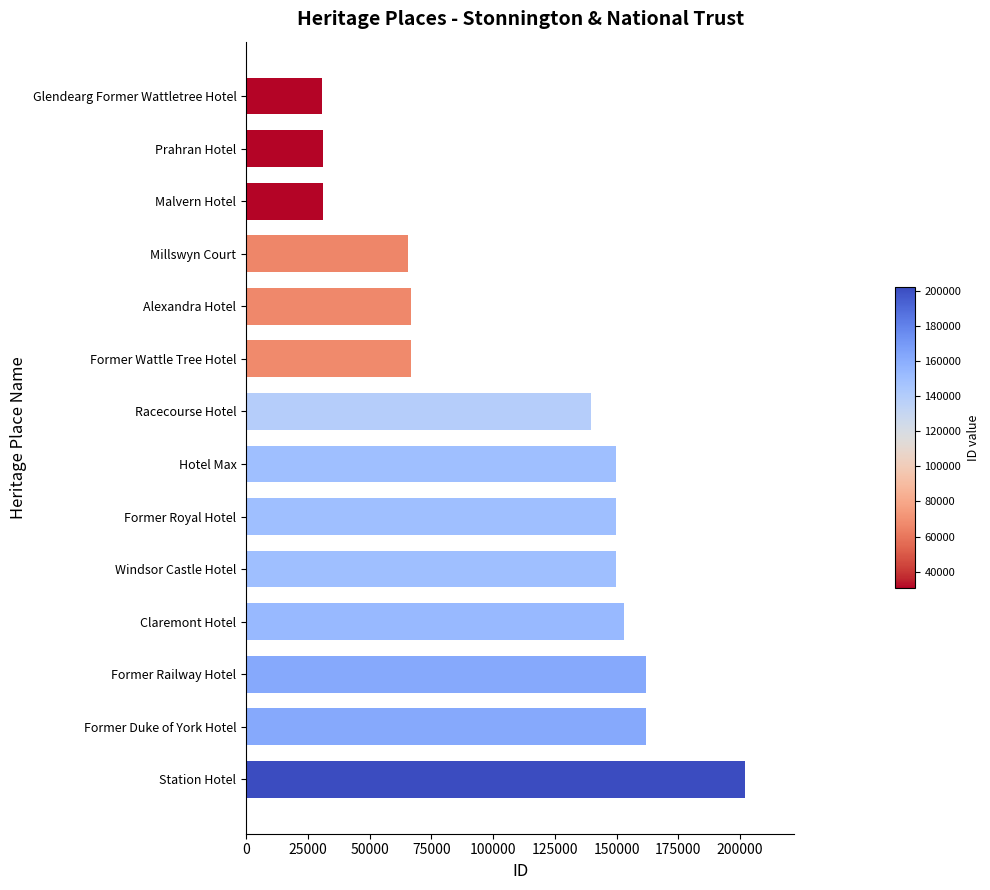

Where is the data nearest to the value 116281?

Racecourse Hotel